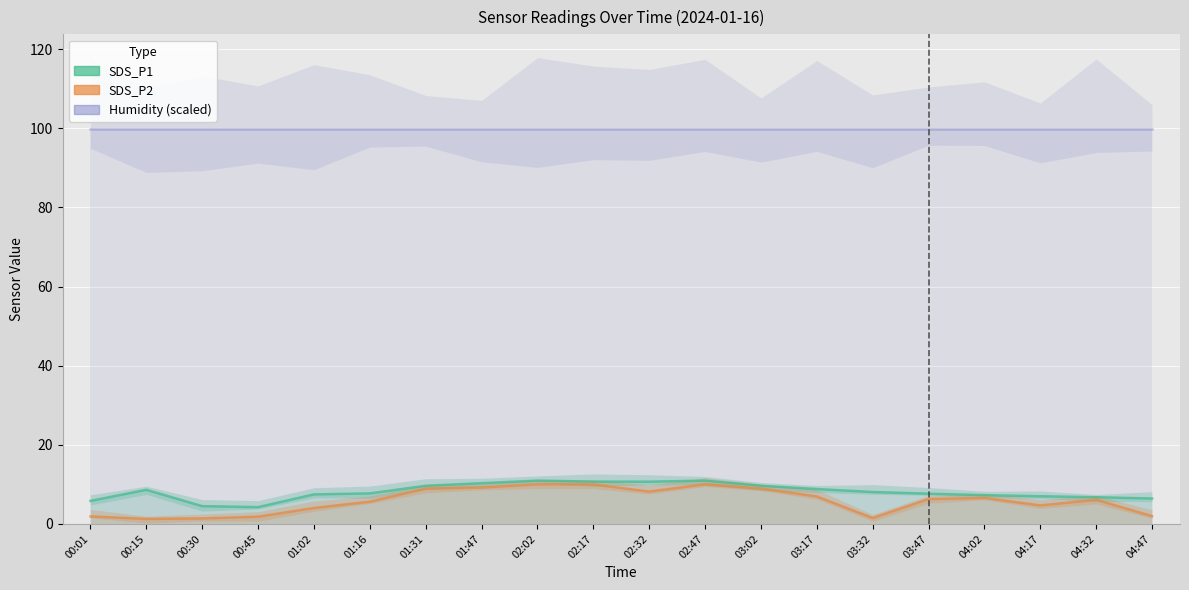

Which series has the largest range (max minus min)?

SDS_P2